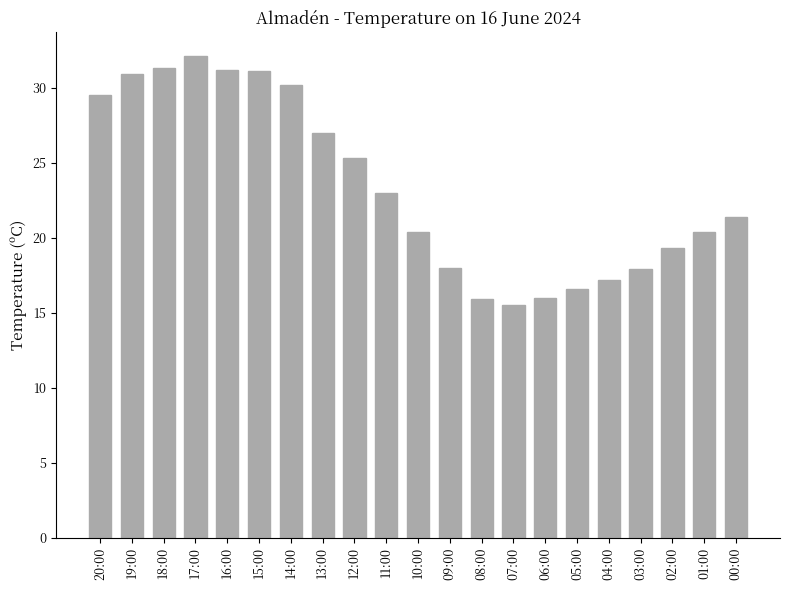

Which has a higher value, 19:00 or 05:00?

19:00